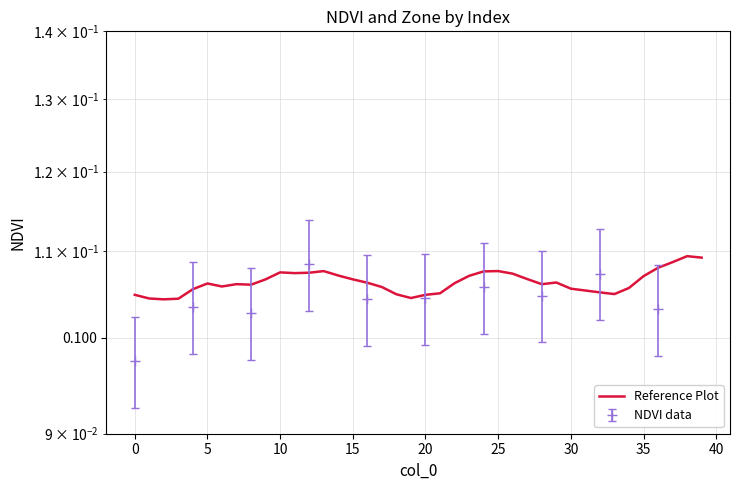

True or false: the data shows 0.1 at 23.

False